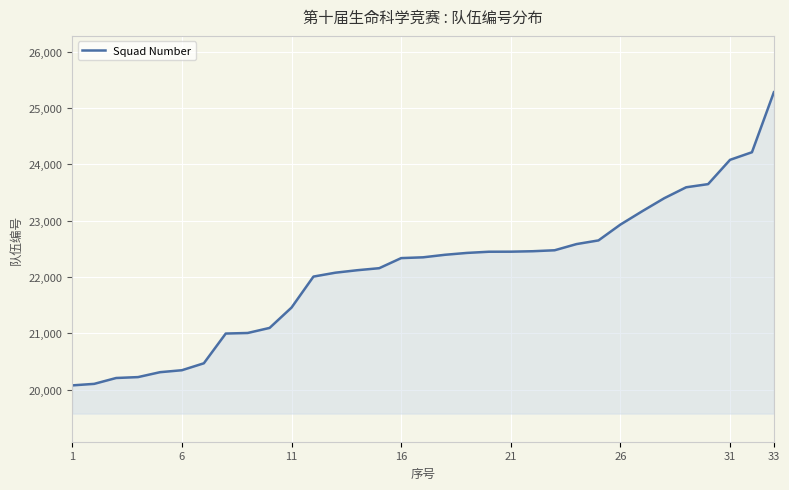

How many distinct data groups are displayed?

1